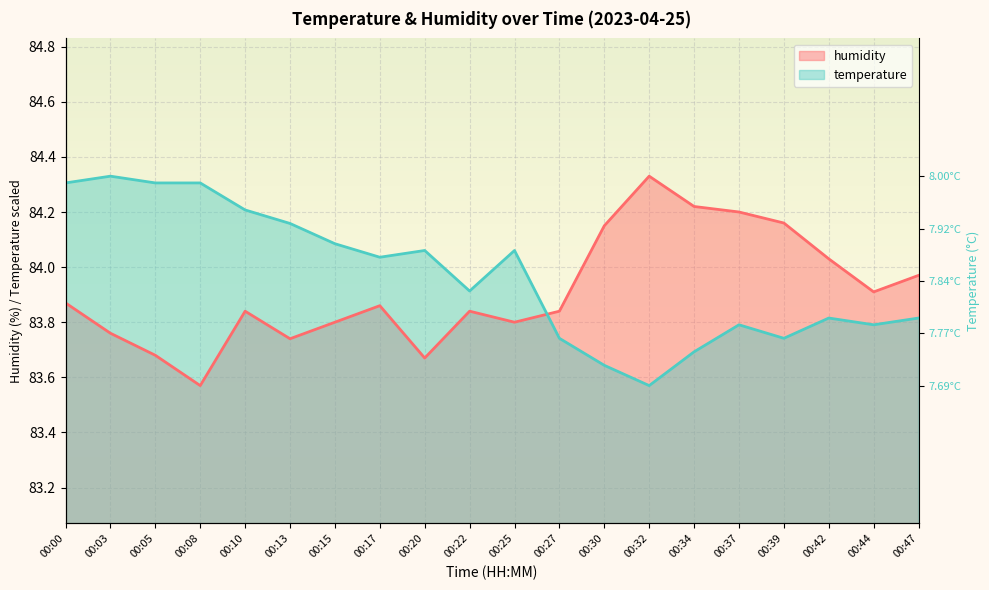

What is the sum of all humidity values?

1678.2